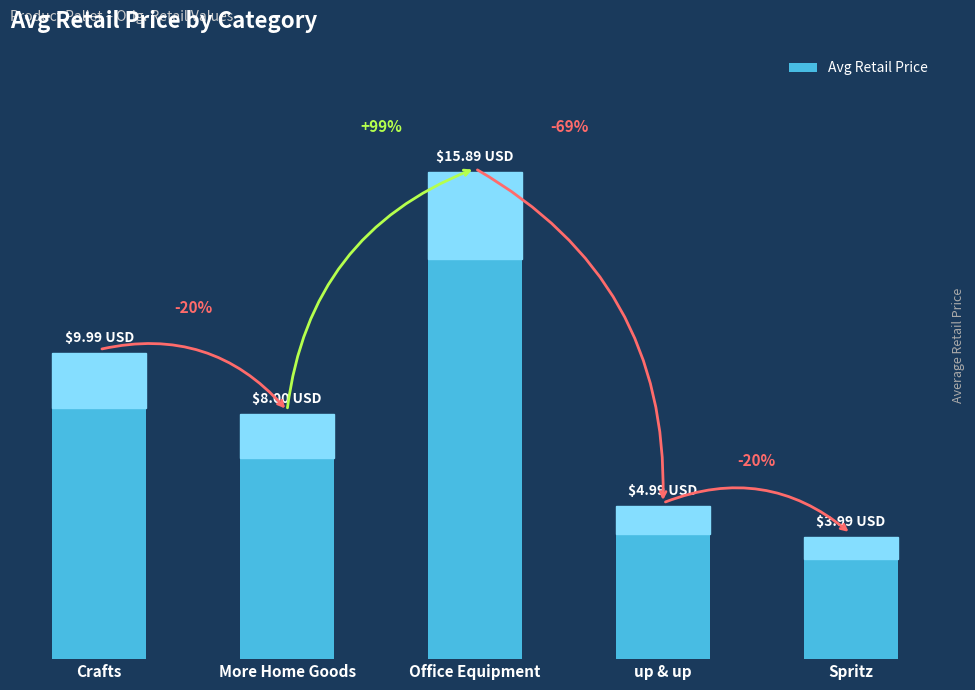

Between Crafts and More Home Goods, which is larger?

Crafts